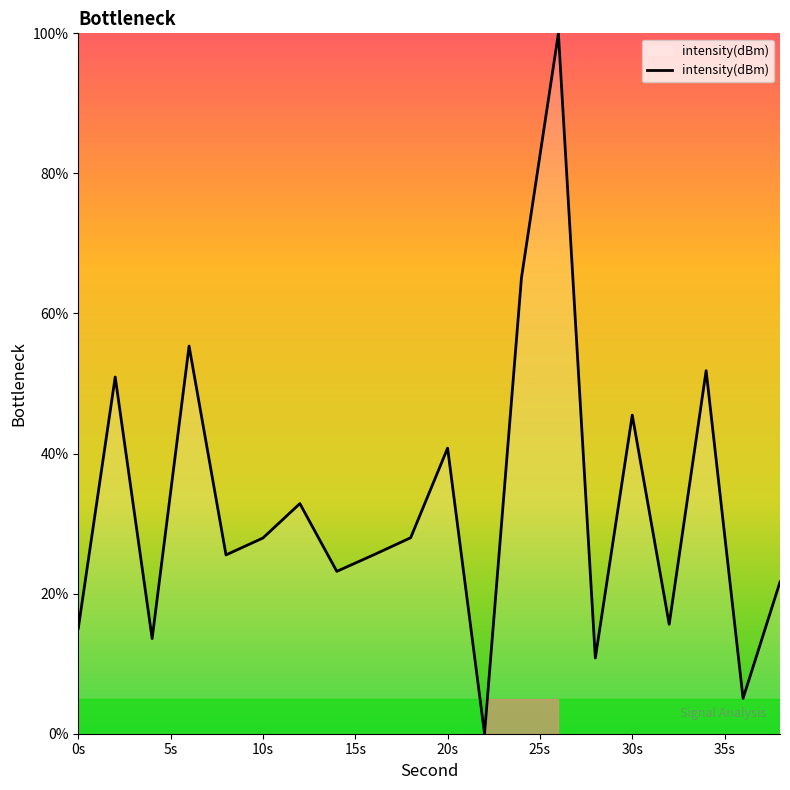

What is the difference between the maximum and minimum values?

100.0